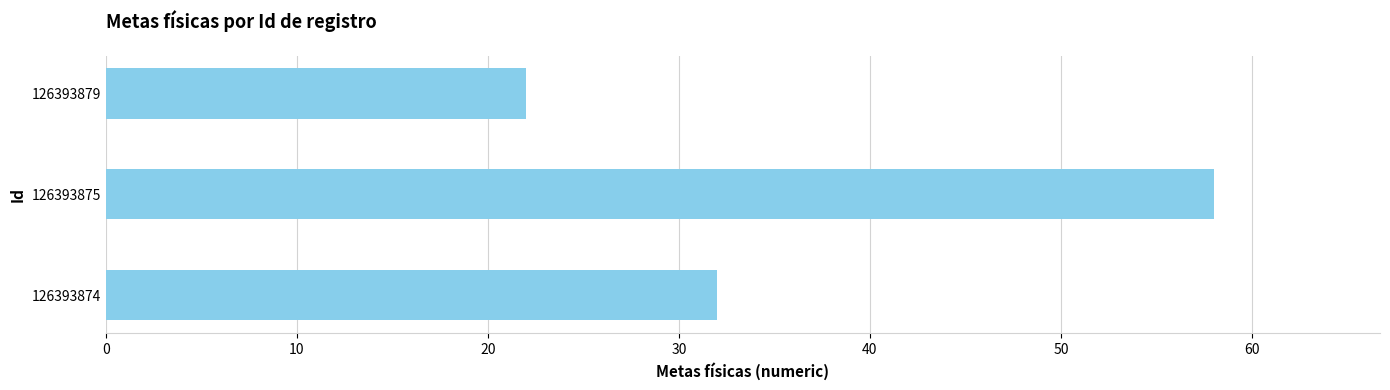

At which category does the chart reach its minimum across all series?

126393879